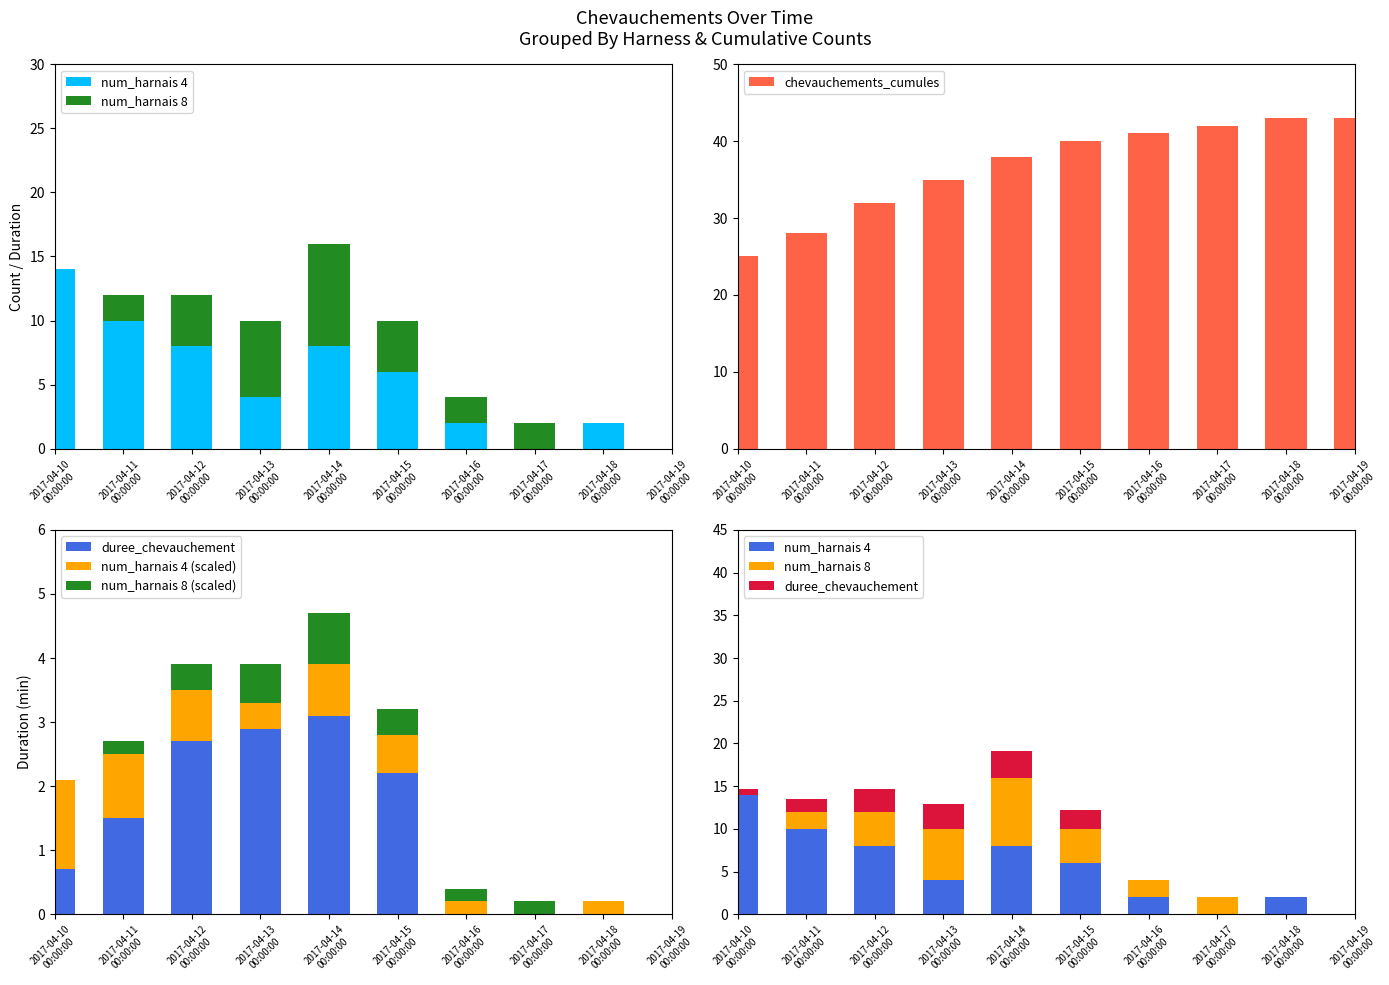

Which category has the highest value across all series?

2017-04-18
00:00:00